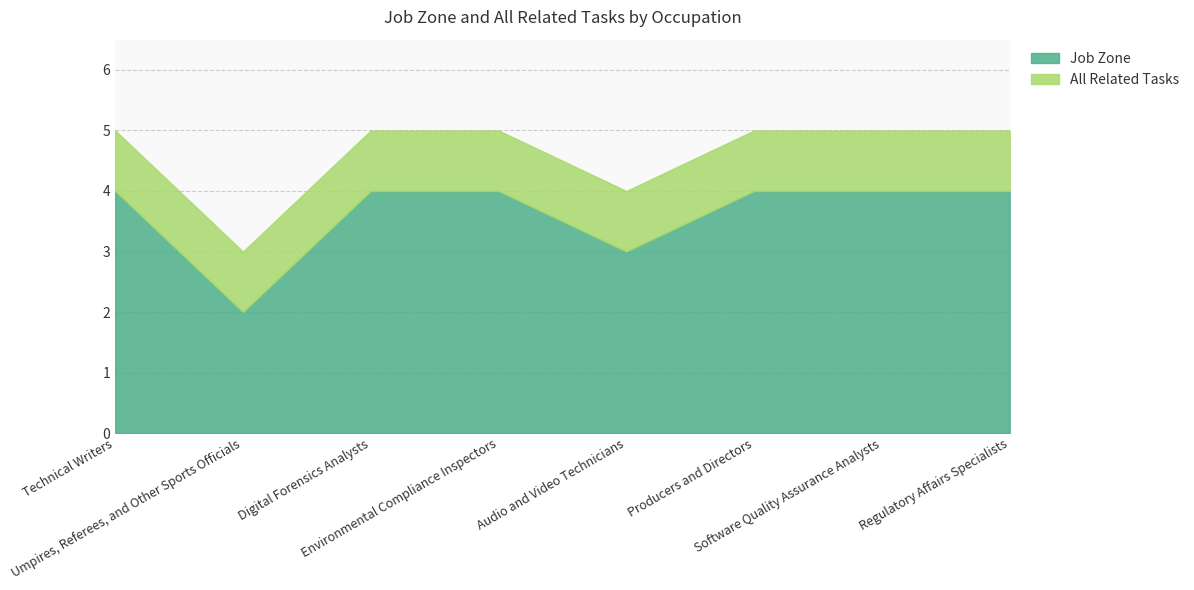

Is it true that Job Zone equals 5 at Audio and Video Technicians?

False